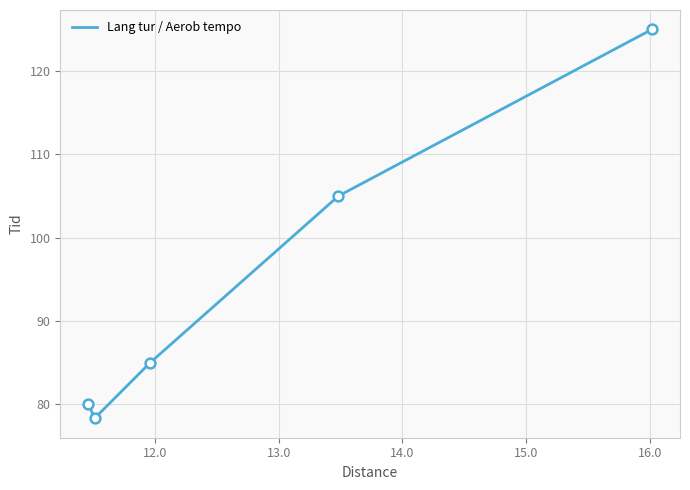

What is the sum of all values?

473.3